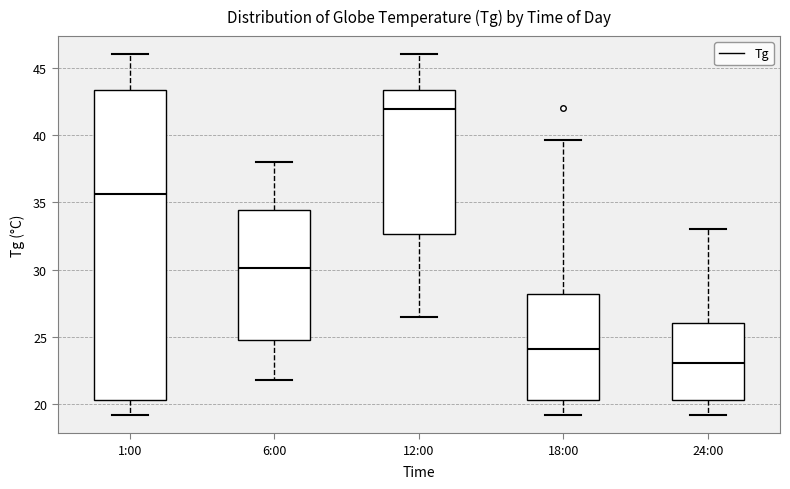

Reading left to right, transcribe this box plot: for each box, give where its median line is, the range the box spans, and where its two whiskers end, as read against the y-axis. The values are not printed on the chart, so give them approximately, as read against the axis.

1:00: median 35.5, box 20.5 to 43.5, whiskers 19.0 to 46.0
6:00: median 30.0, box 25.0 to 34.5, whiskers 22.0 to 38.0
12:00: median 42.0, box 32.5 to 43.5, whiskers 26.5 to 46.0
18:00: median 24.0, box 20.5 to 28.0, whiskers 19.0 to 39.5
24:00: median 23.0, box 20.5 to 26.0, whiskers 19.0 to 33.0